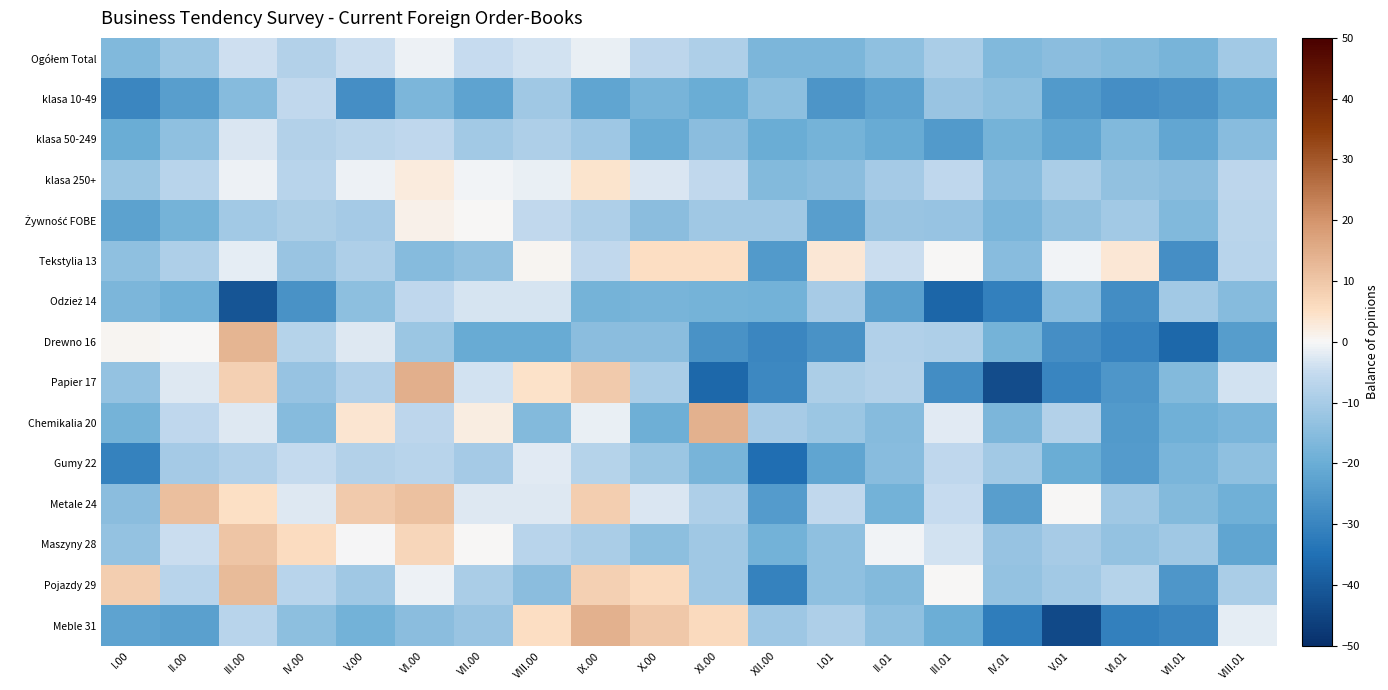

What is the spread (max minus min) of values at VIII.01?

22.5